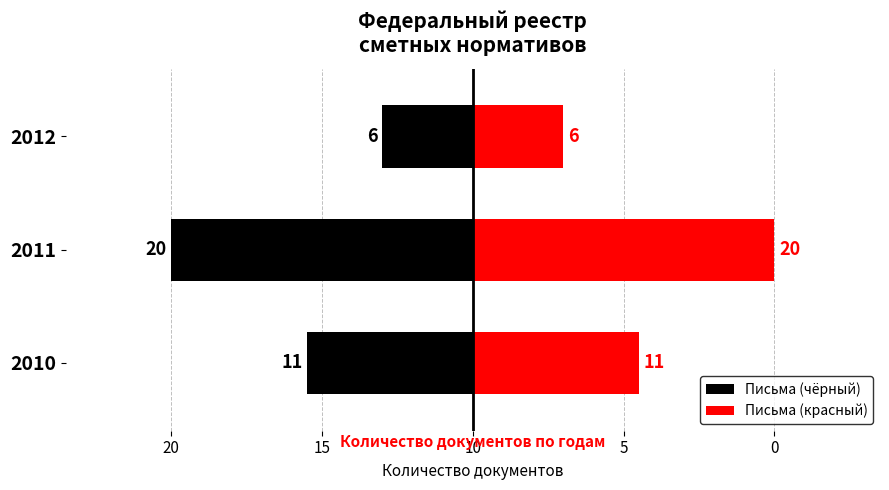

List the series in order of their overall mean, lowest first.

Письма (чёрный), Письма (красный)